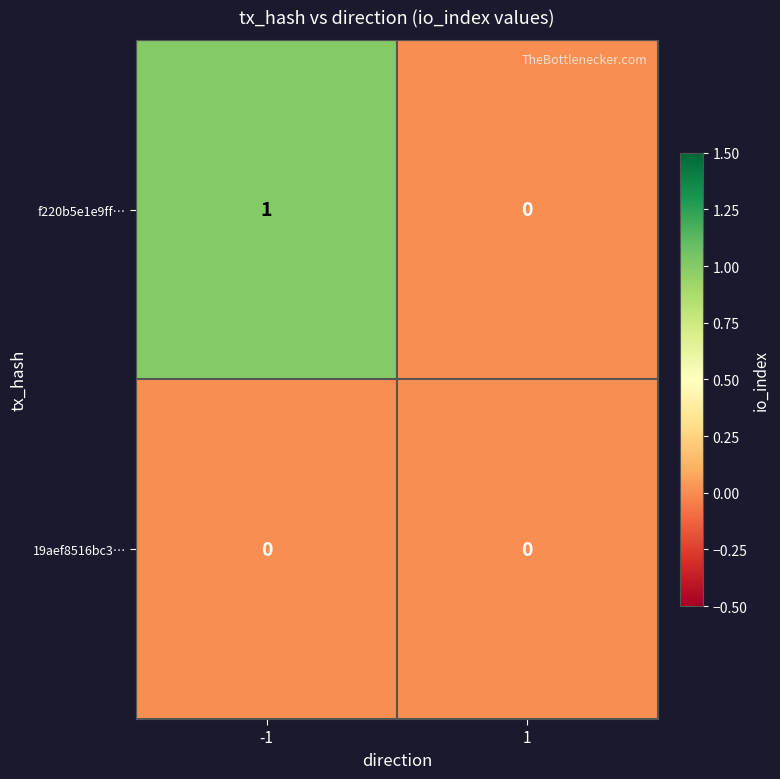

How many categories are shown in the chart?

2